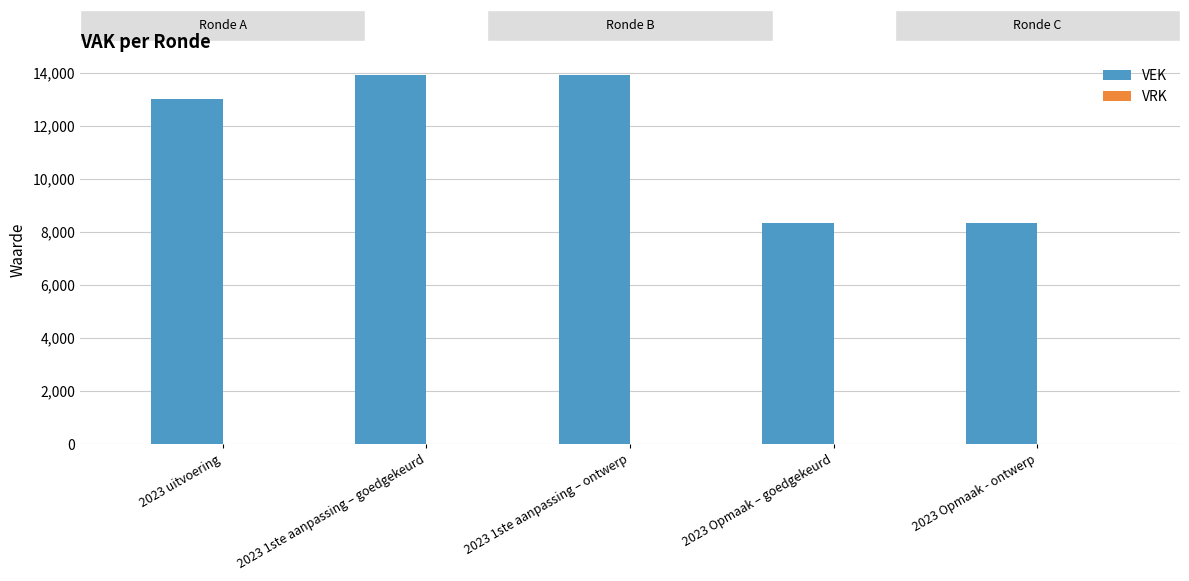

What is the average value?

11509